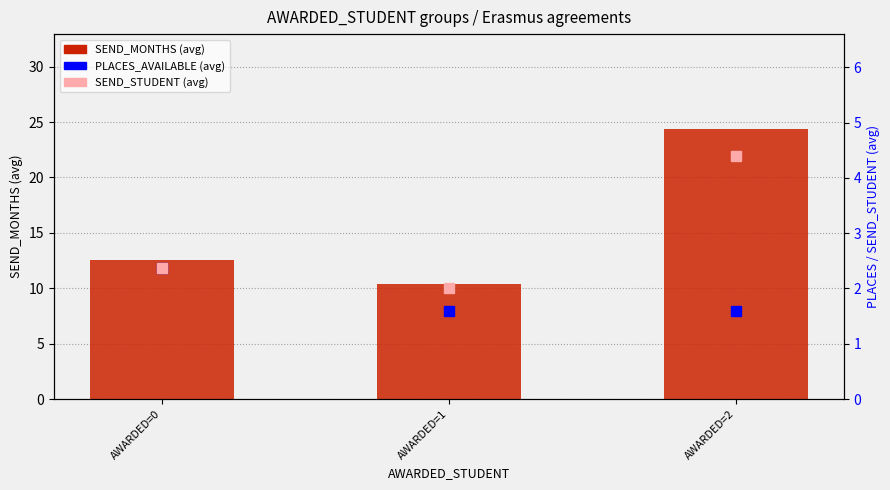

What is the minimum value shown in the chart?

1.6